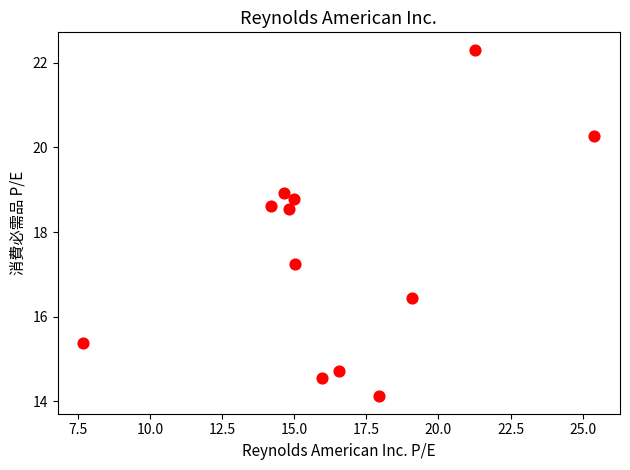

What is the range of Y values (max minus min)?

8.2